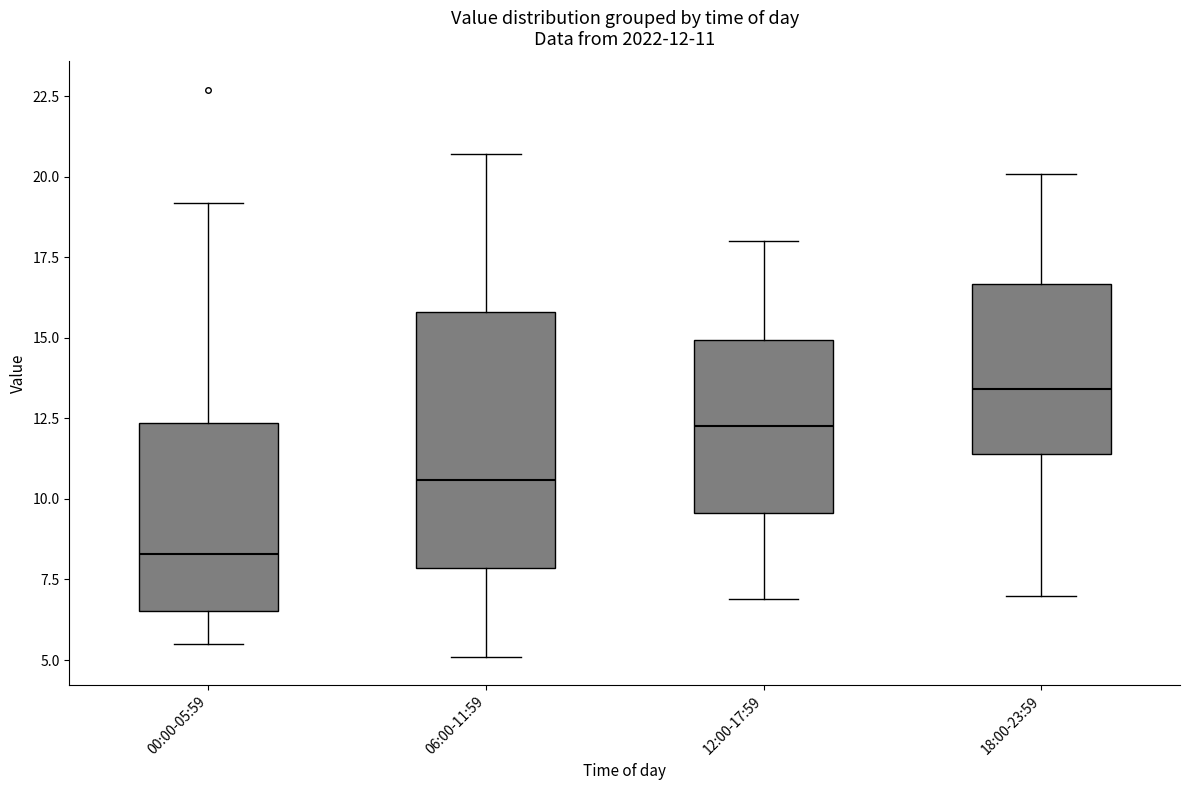

Which box has the highest median line?

18:00-23:59